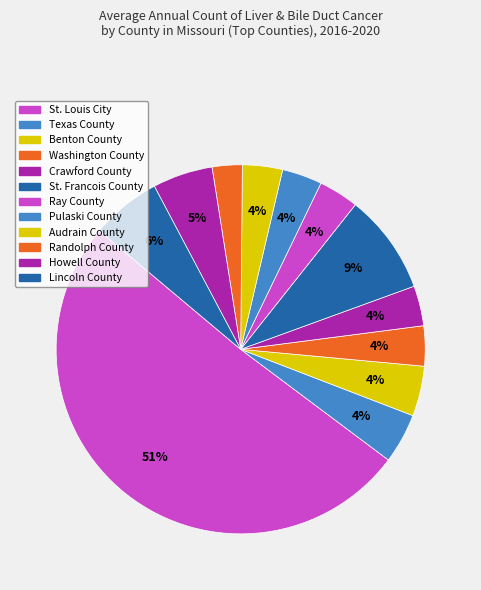

To the nearest percent, what percentage of the pie is Pulaski County?

4%